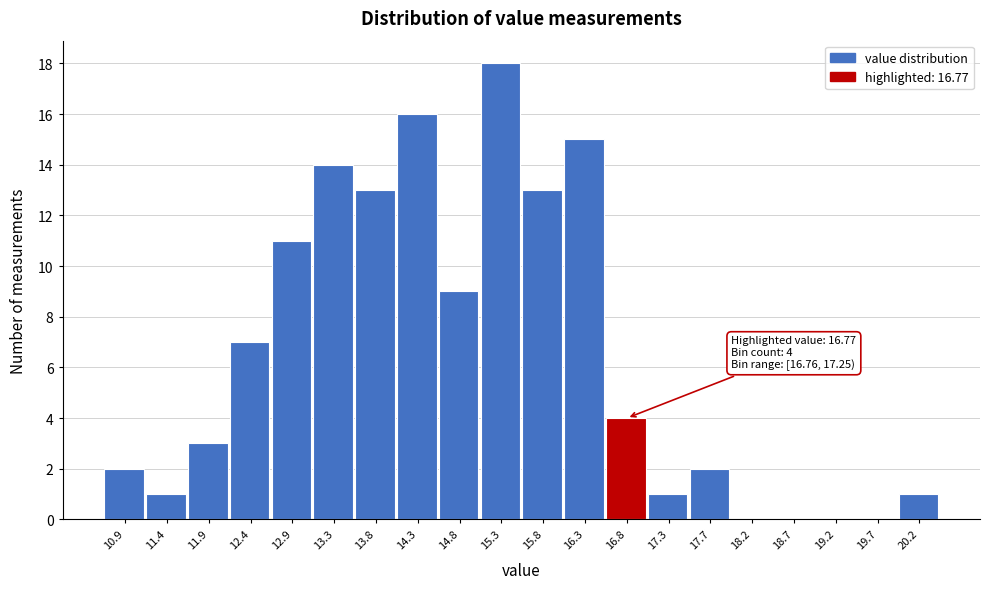

Reading left to right, what are all the values shown in this chart?

10.9=2	11.4=1	11.9=3	12.4=7	12.9=11	13.3=14	13.8=13	14.3=16	14.8=9	15.3=18	15.8=13	16.3=15	16.8=4	17.3=1	17.7=2	18.2=0	18.7=0	19.2=0	19.7=0	20.2=1